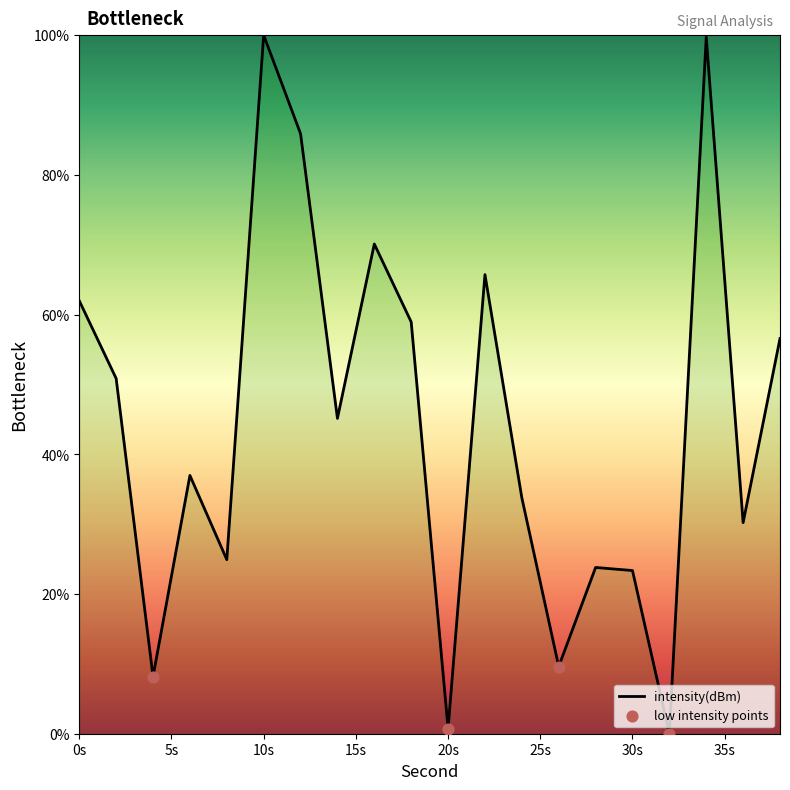

What is the difference between the maximum and minimum values?

100.0